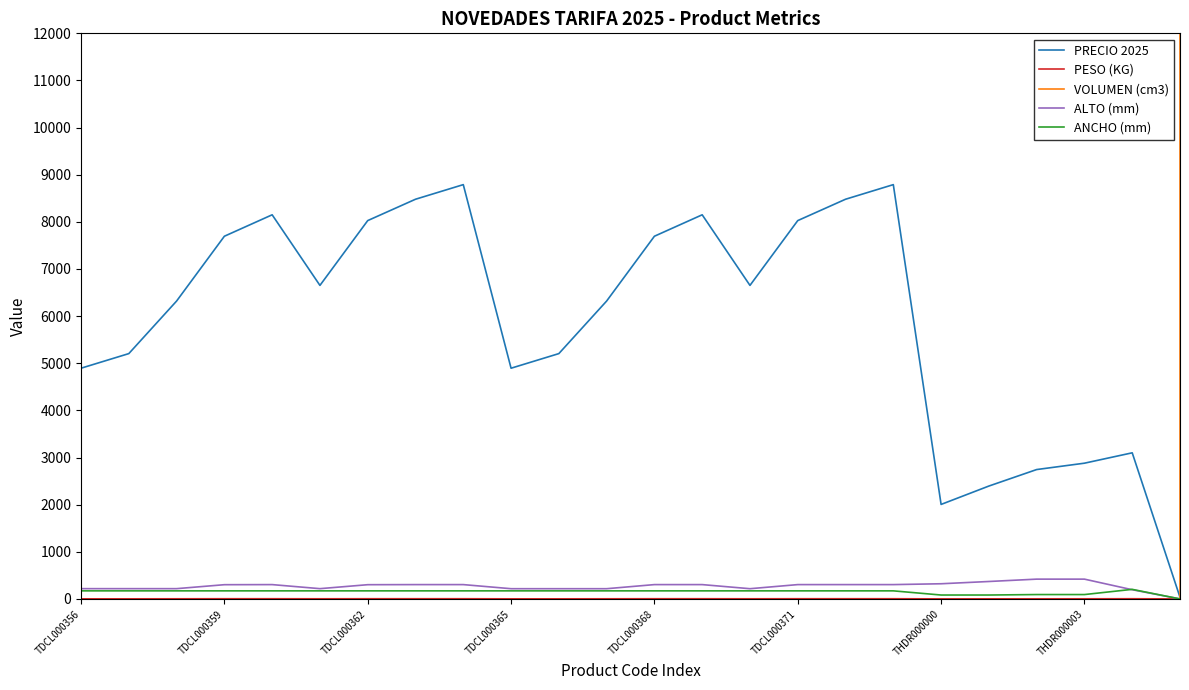

At which category does the chart reach its minimum across all series?

23